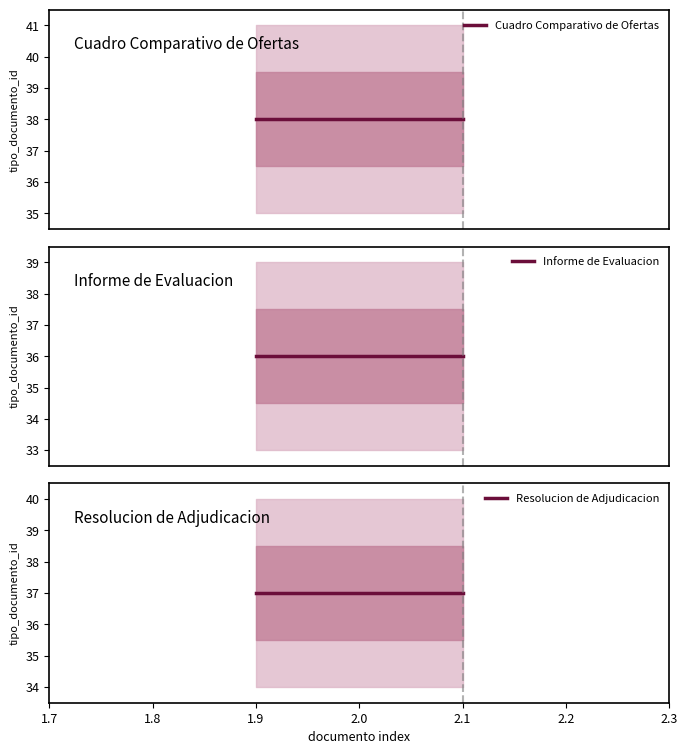

True or false: Resolucion de Adjudicacion and Informe de Evaluacion intersect in this chart.

False